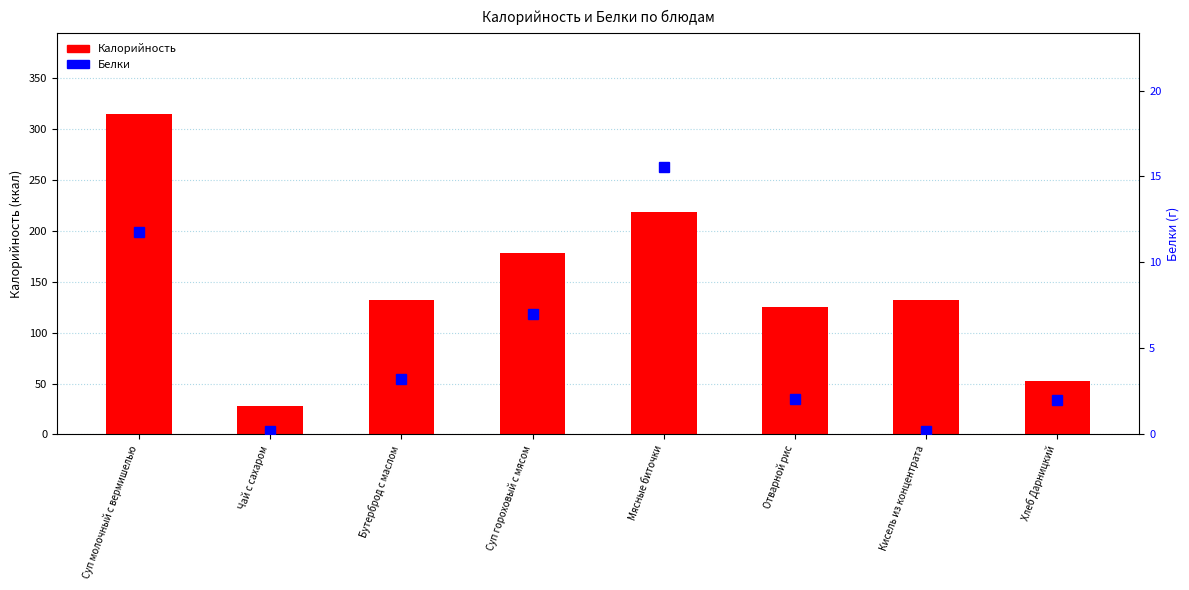

Is it true that Белки equals 6.6 at Суп молочный с вермишелью?

False